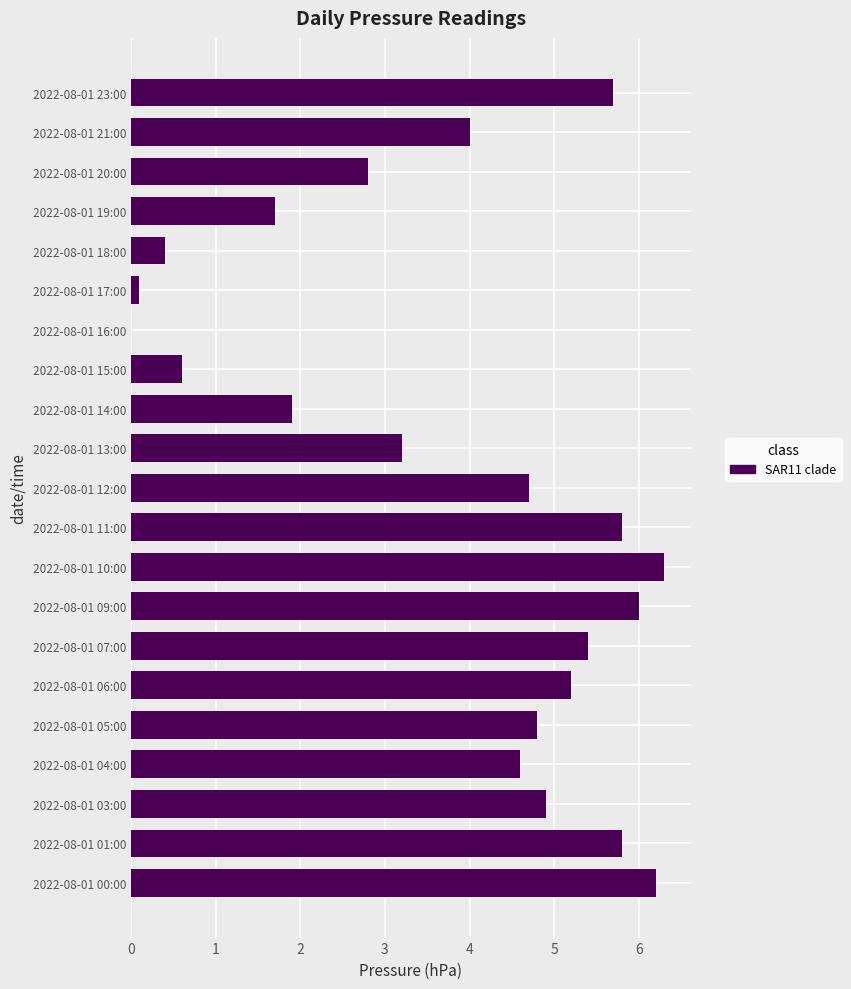

What is the maximum value shown in the chart?

6.3